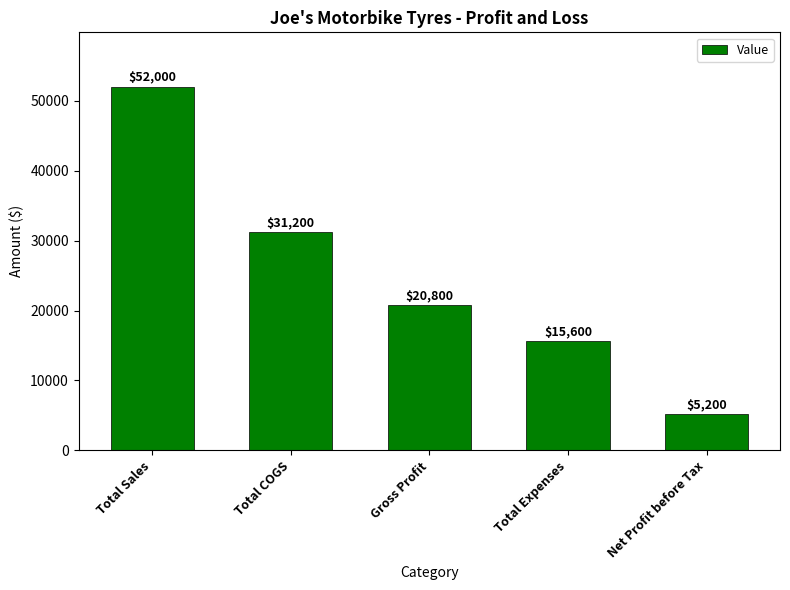

Where does the data first go above 20800?

Total Sales